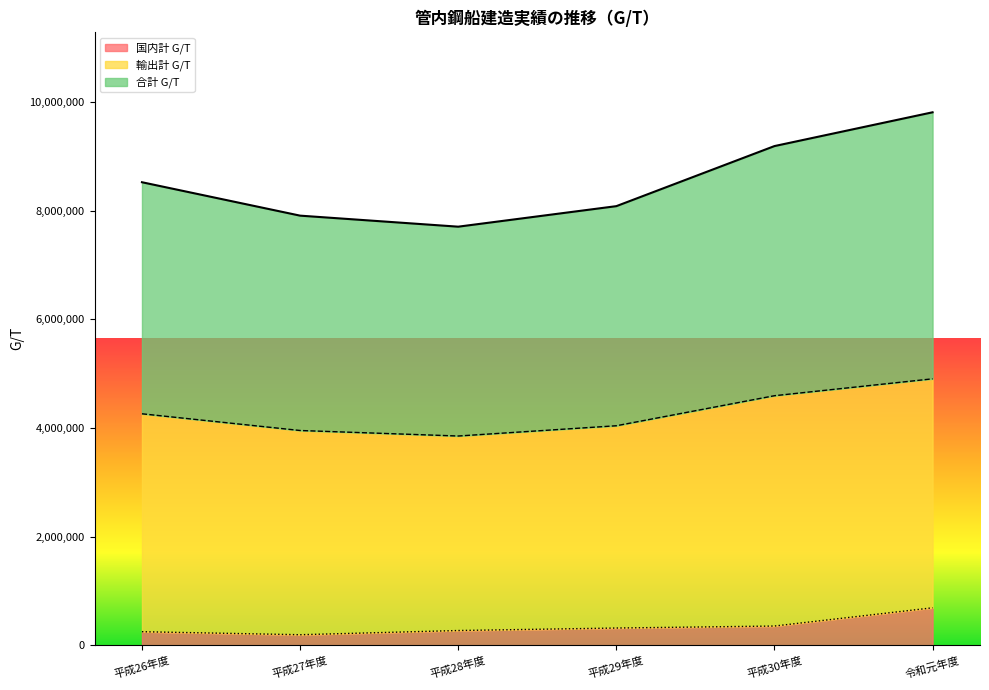

Rank the categories by 国内計 G/T value from lowest to highest.

平成27年度, 平成26年度, 平成28年度, 平成29年度, 平成30年度, 令和元年度